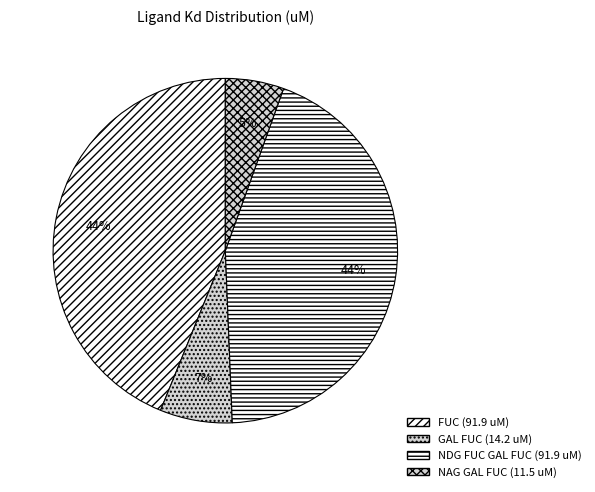

Which category has the biggest portion of the pie?

FUC (91.9 uM)